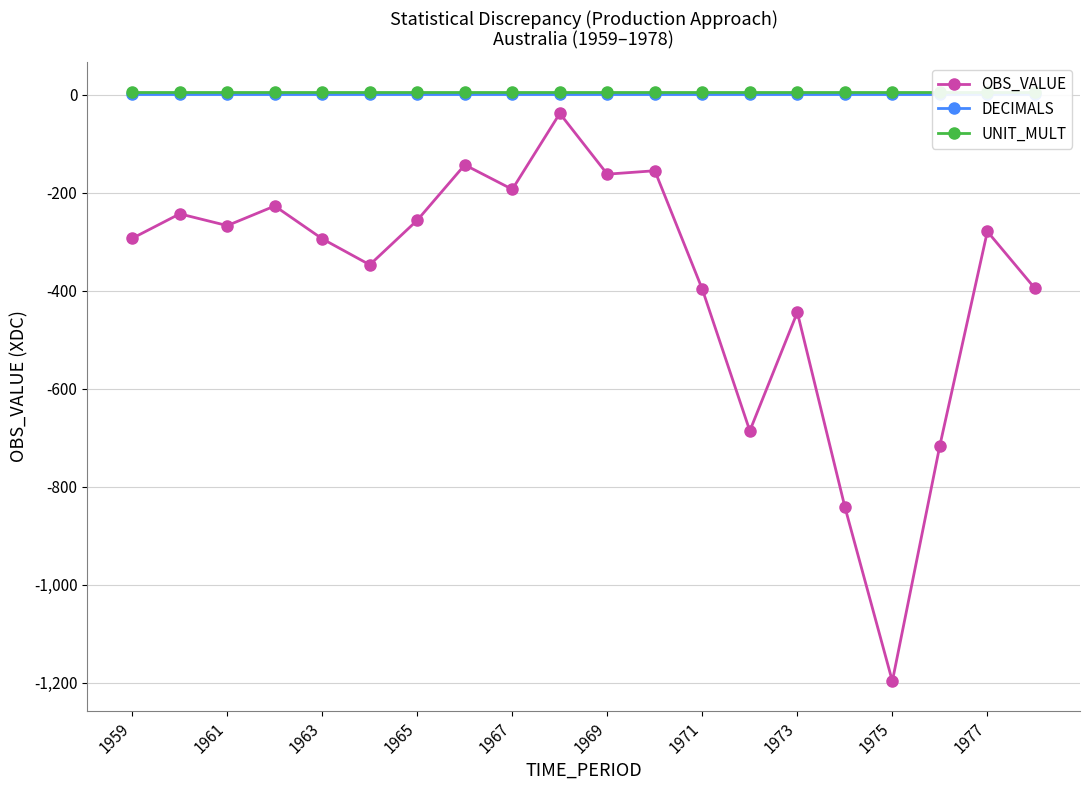

What is the lowest value of the OBS_VALUE series?

-1197